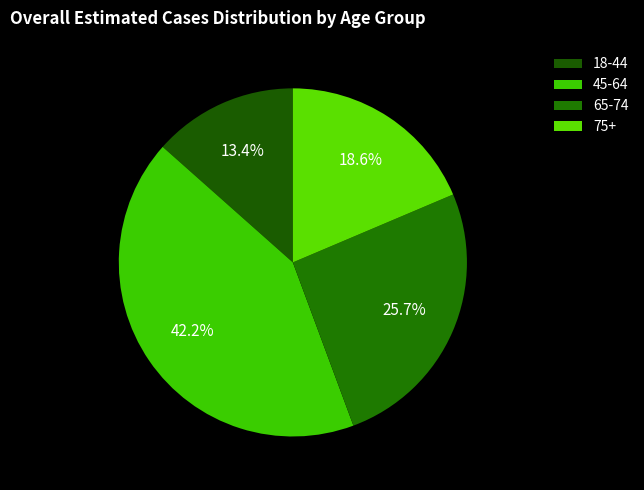

To the nearest percent, what percentage of the pie is 45-64?

42%